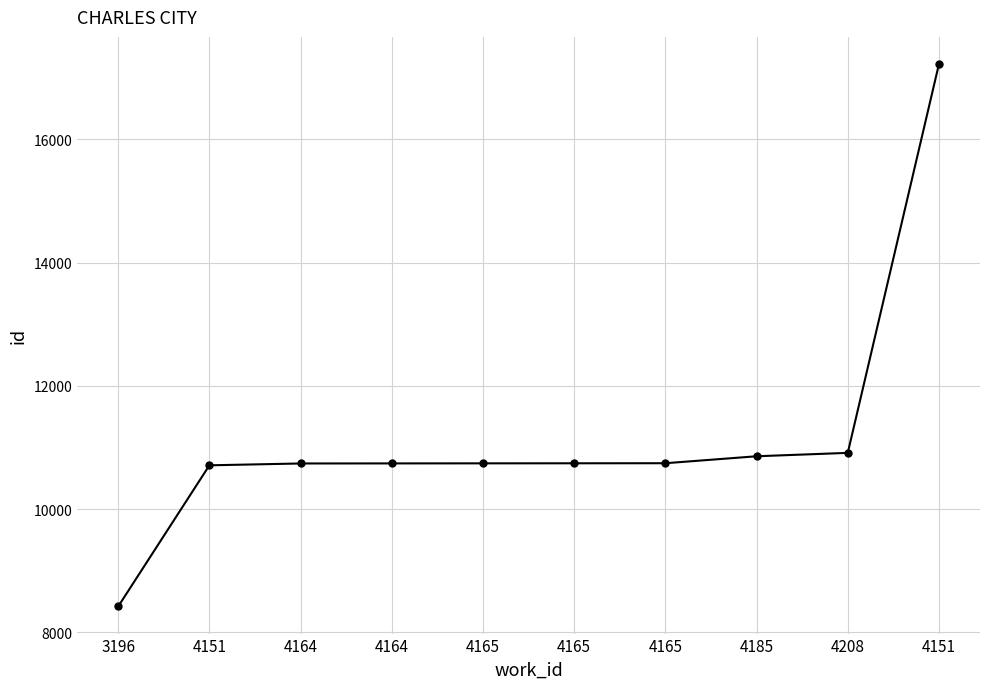

What is the difference between the values at 4164 and 4165?

1